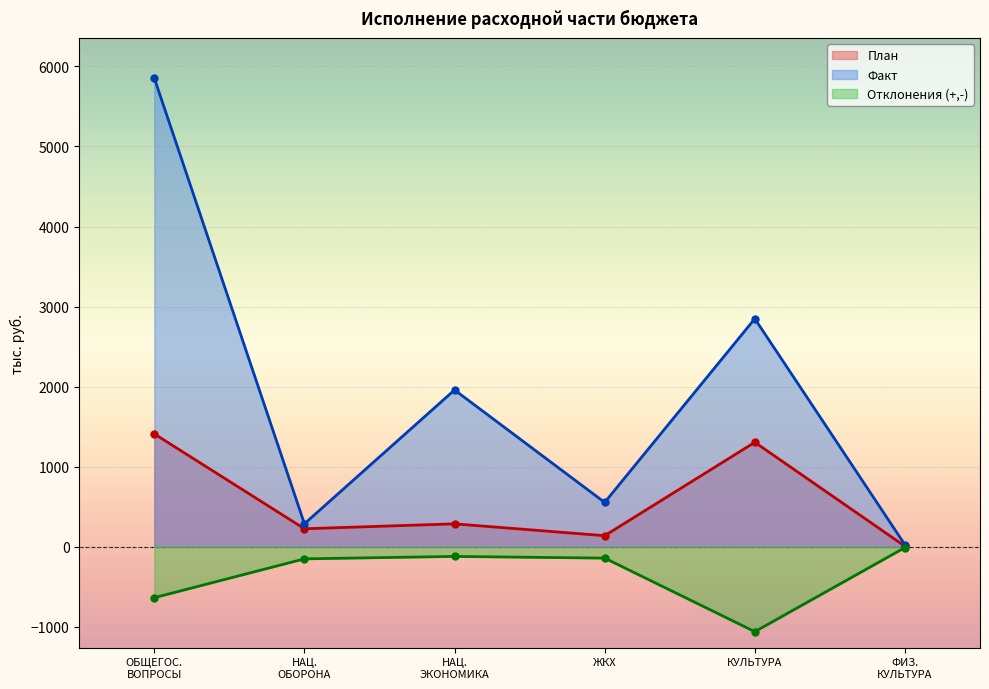

What is the approximate value of План at КУЛЬТУРА?

1306.2